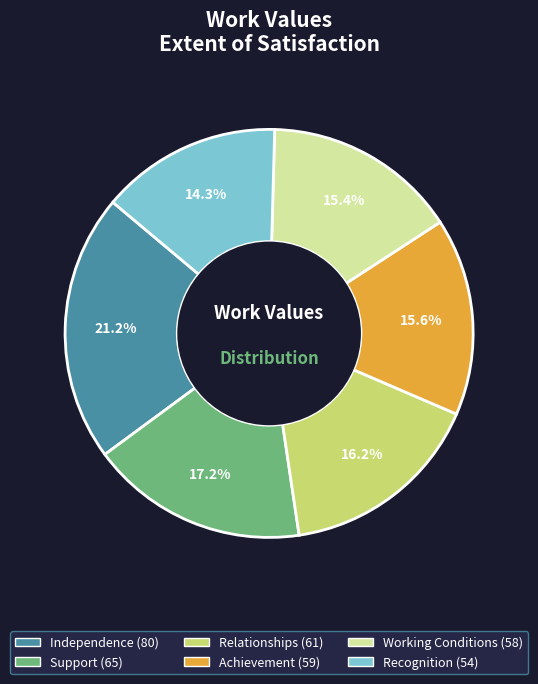

What is the largest slice in the pie chart?

Independence